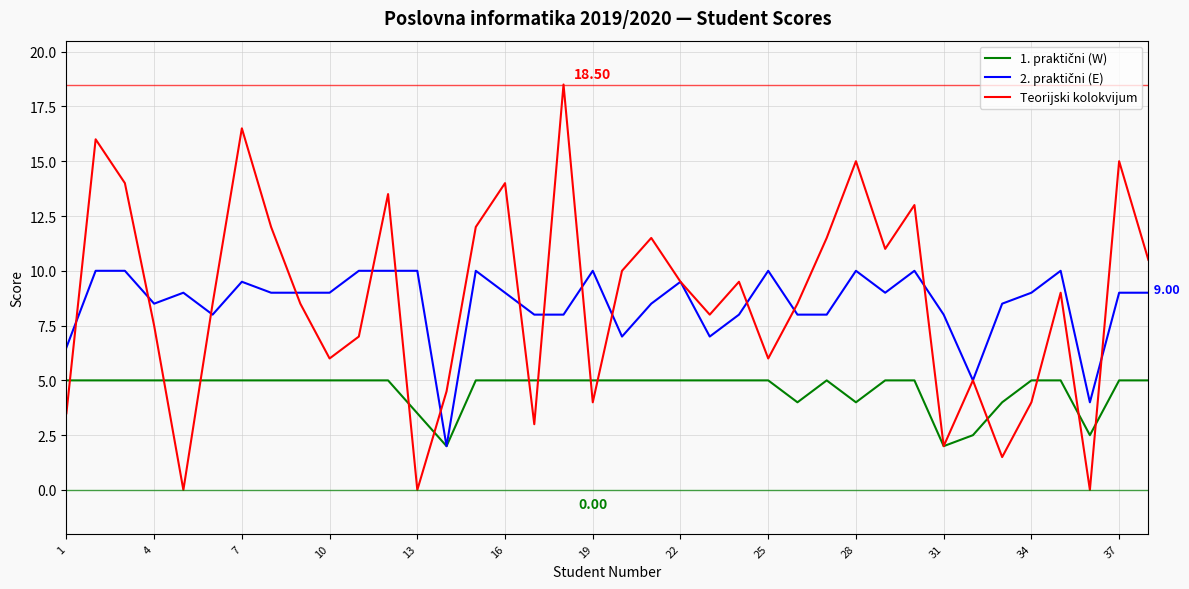

Which series has the widest spread of values?

Teorijski kolokvijum